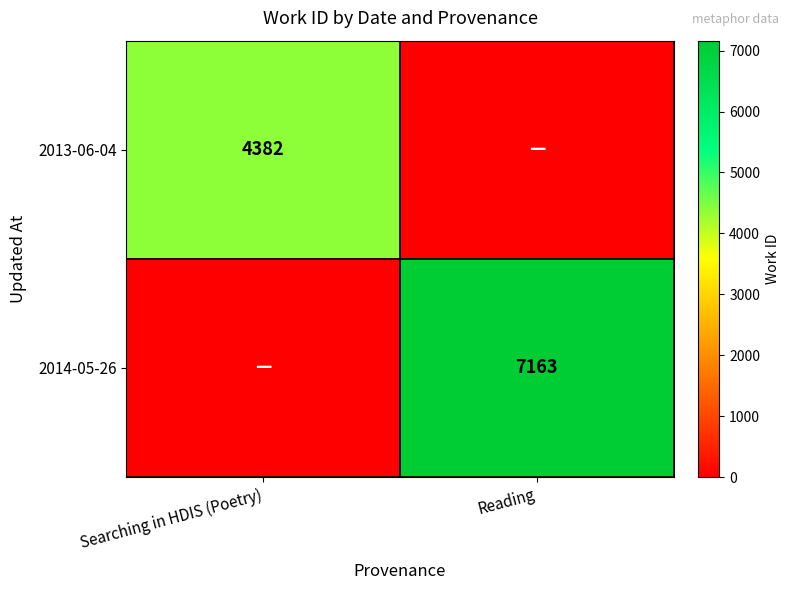

Is the value of 2014-05-26 at Reading greater than the value of 2013-06-04 at Searching in HDIS (Poetry)?

Yes